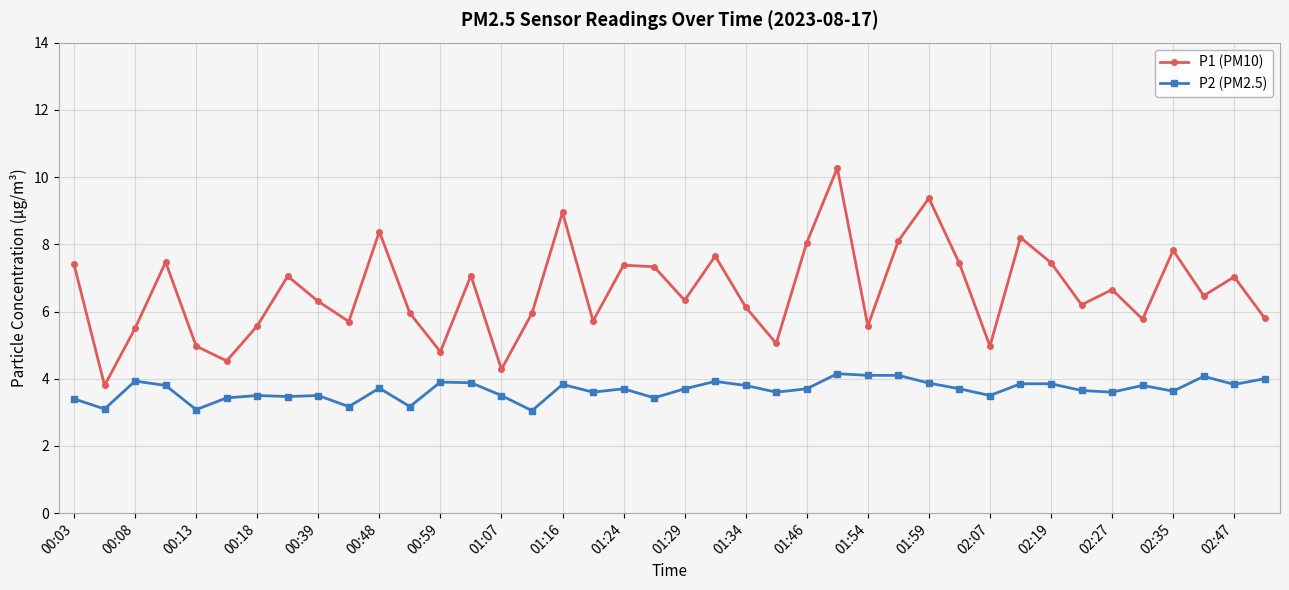

What is the maximum value shown in the chart?

10.3